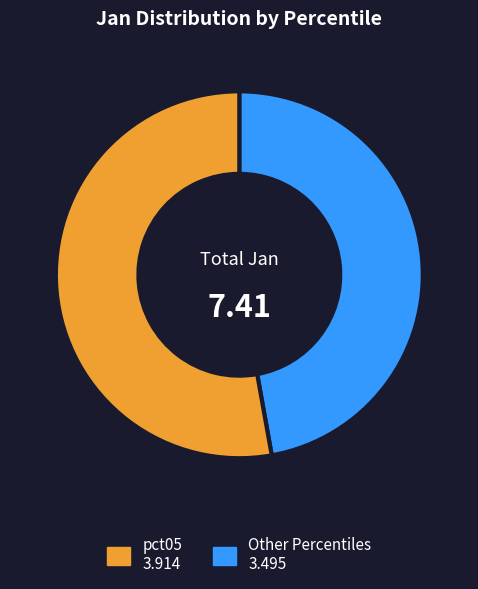

How many segments does this pie chart have?

2